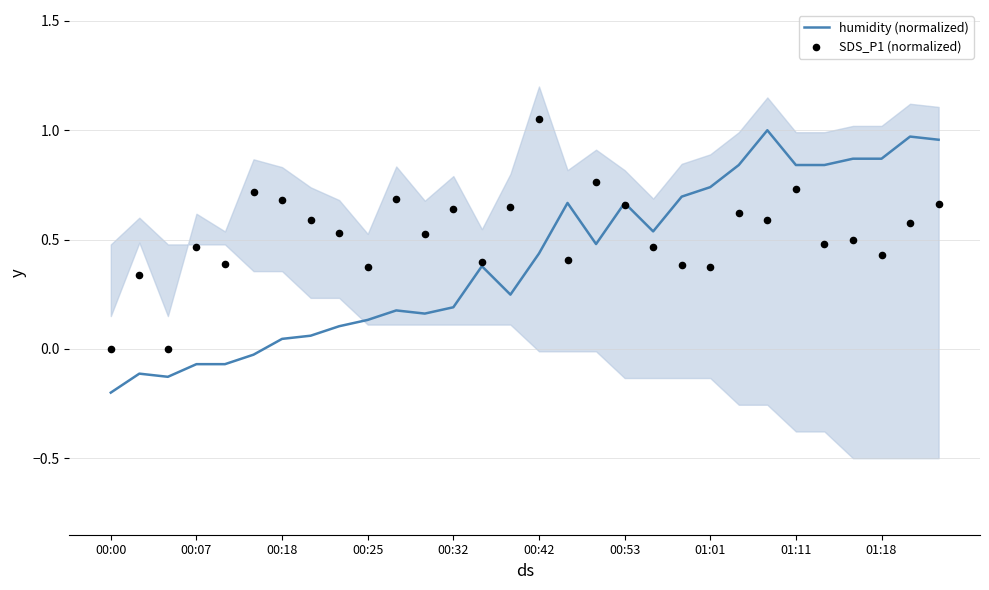

Which series has the widest spread of Y values?

humidity (normalized)